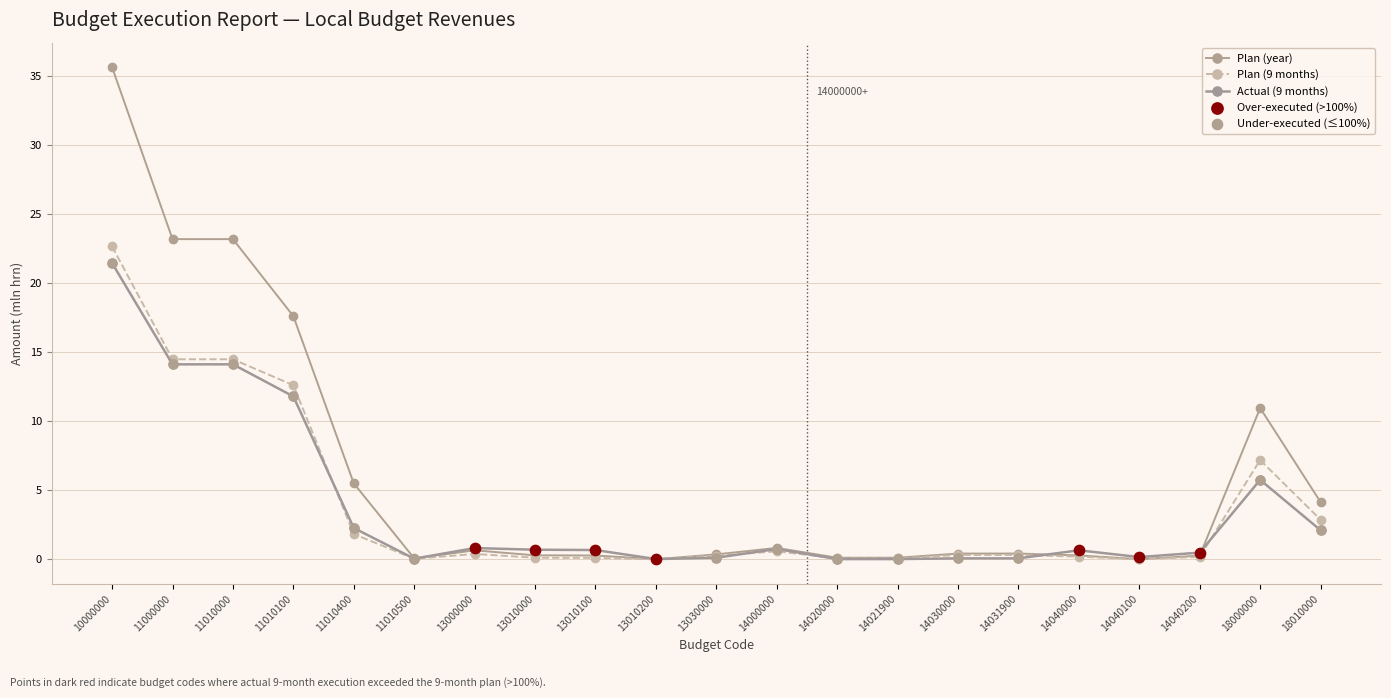

Is the value of Plan (year) at 13010200 greater than the value of Plan (9 months) at 10000000?

No